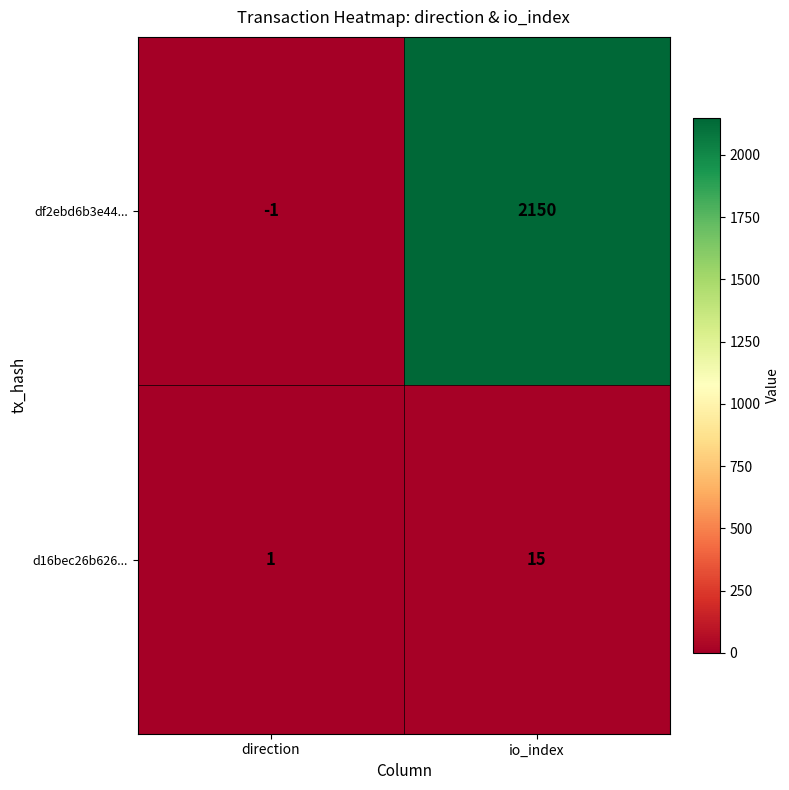

How many distinct data groups are displayed?

2